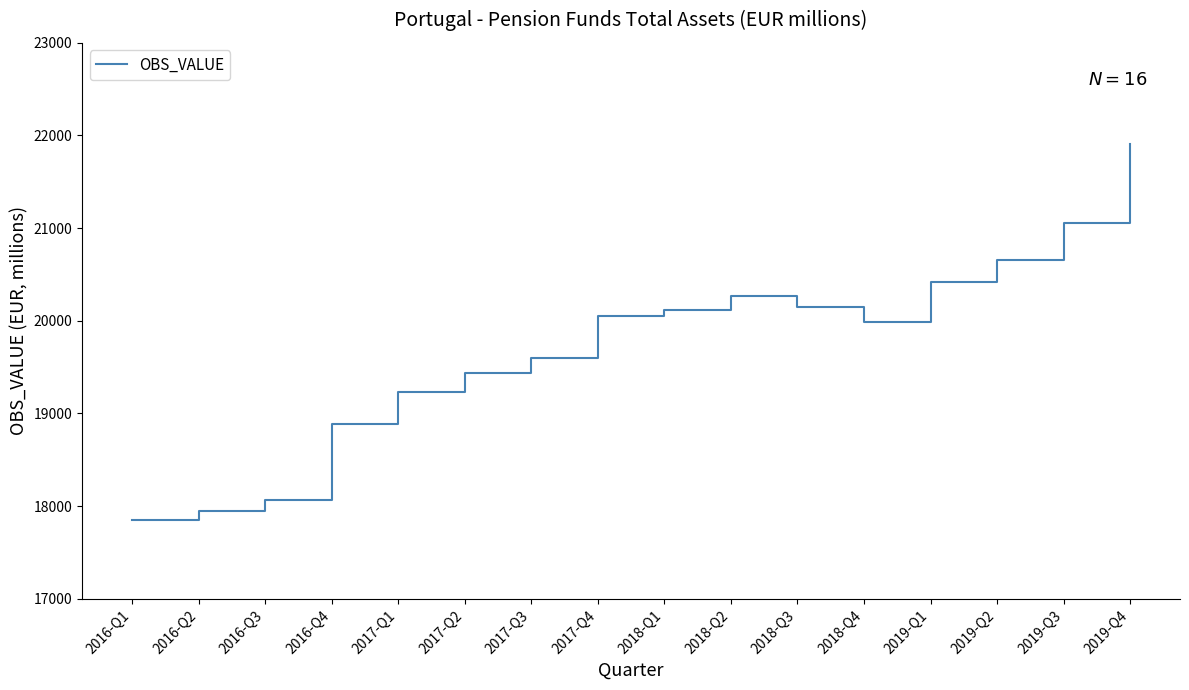

What position from the left is 2018-Q4?

12